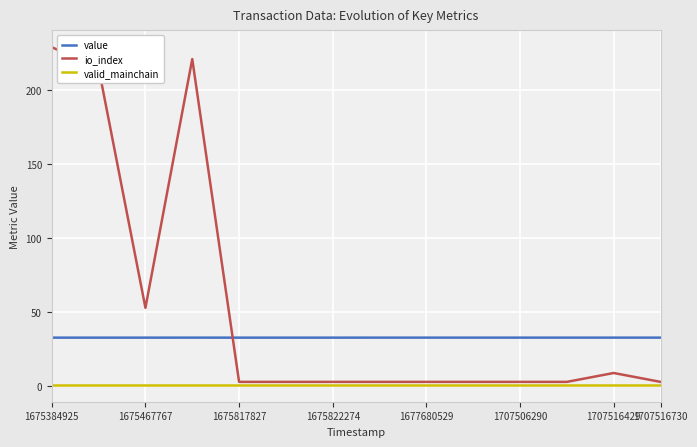

Which series has the largest range (max minus min)?

io_index